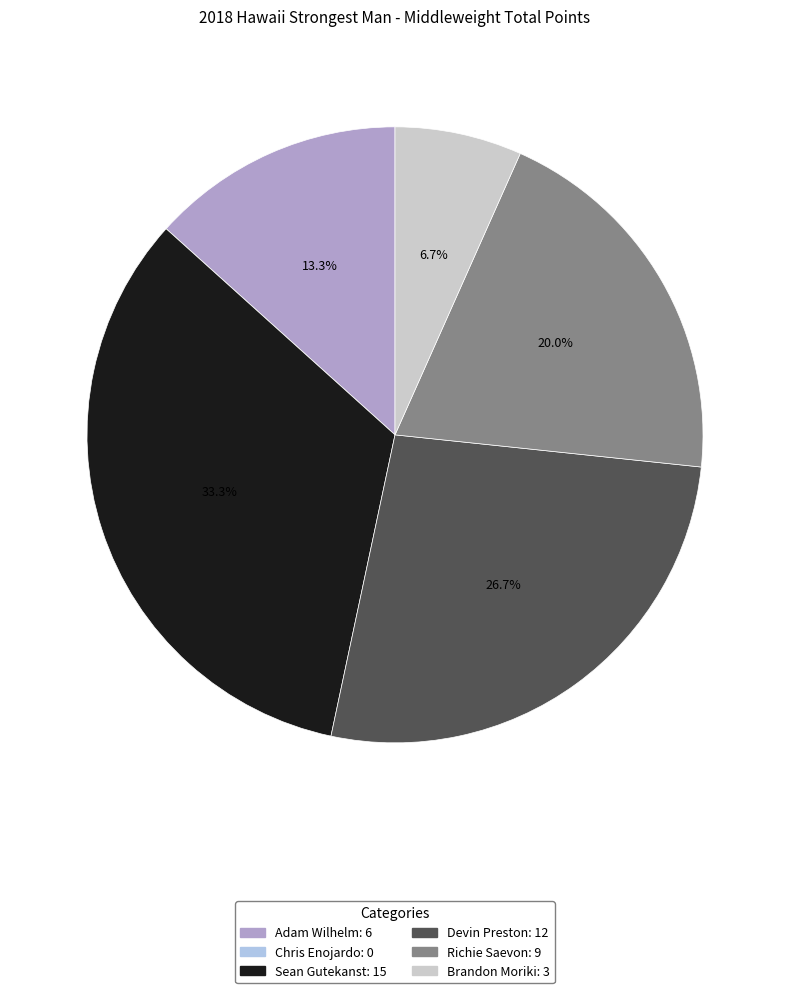

Is the sum of Richie Saevon and Adam Wilhelm greater than half?

No